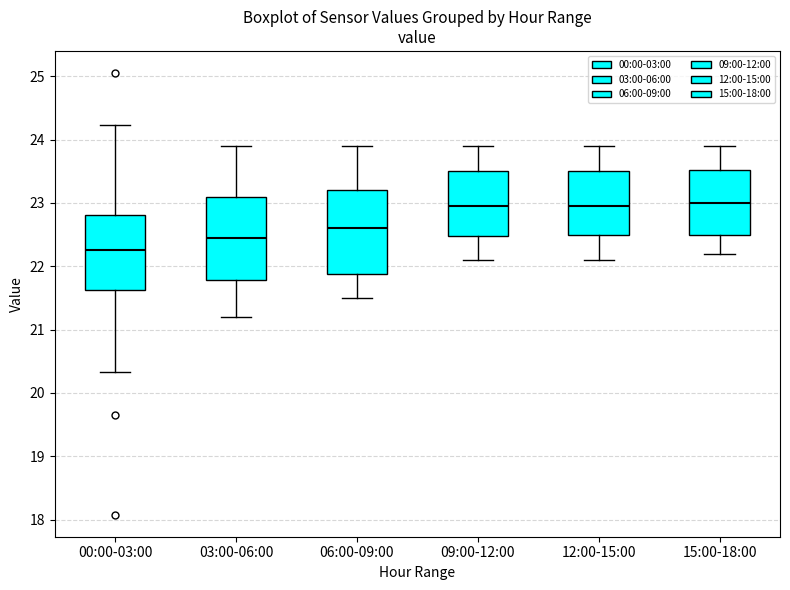

Where is the upper edge of the box for 09:00-12:00 on the y-axis? The values are not printed on the chart, so give them approximately, as read against the axis.

23.5